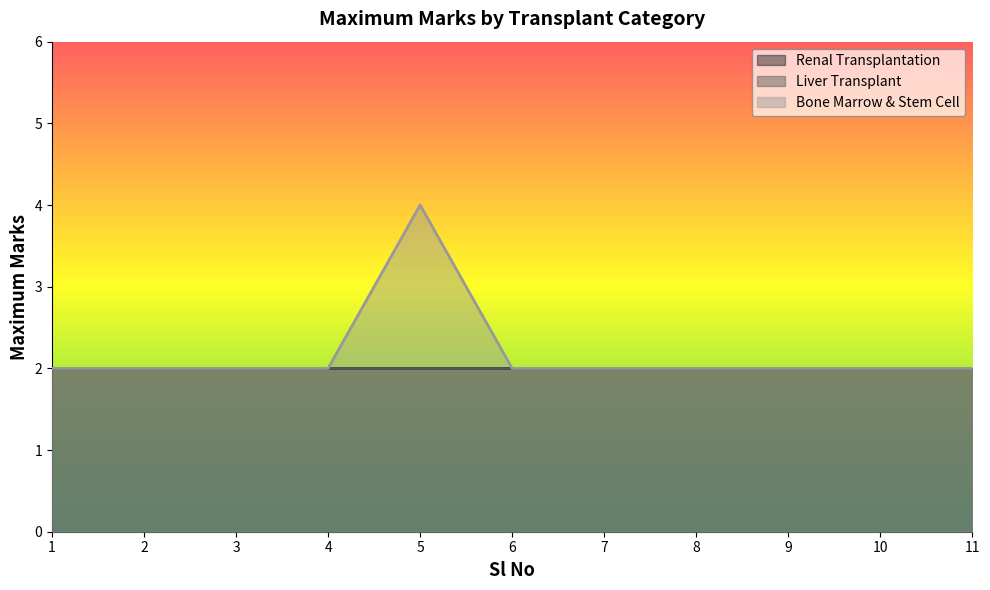

What is the sum of the Renal Transplantation values at 6 and 11?

4